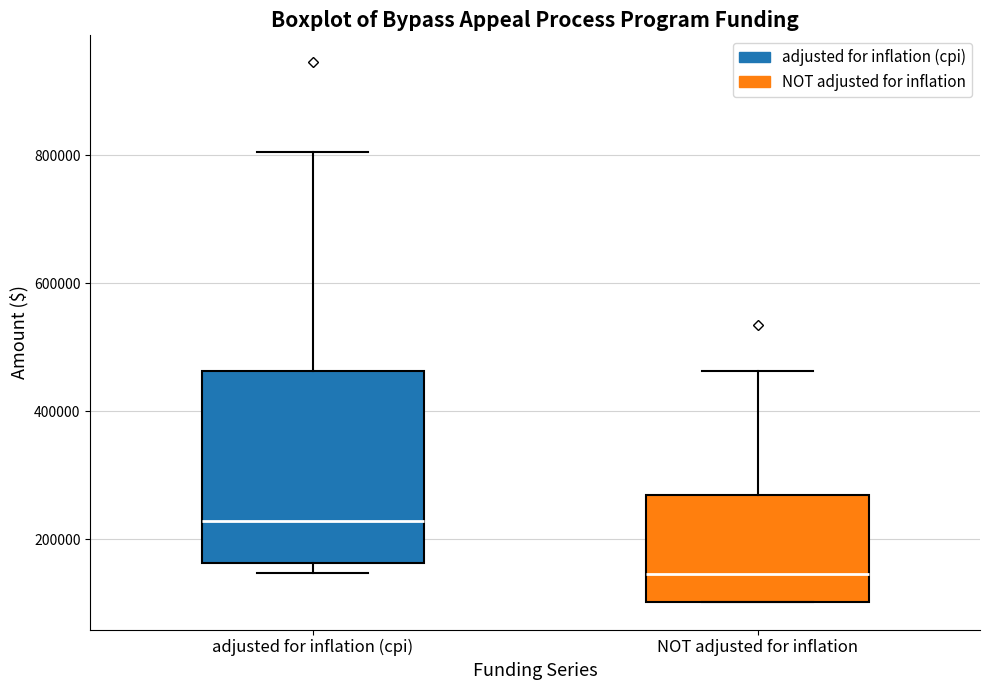

Which box's median line is the lowest?

NOT adjusted for inflation